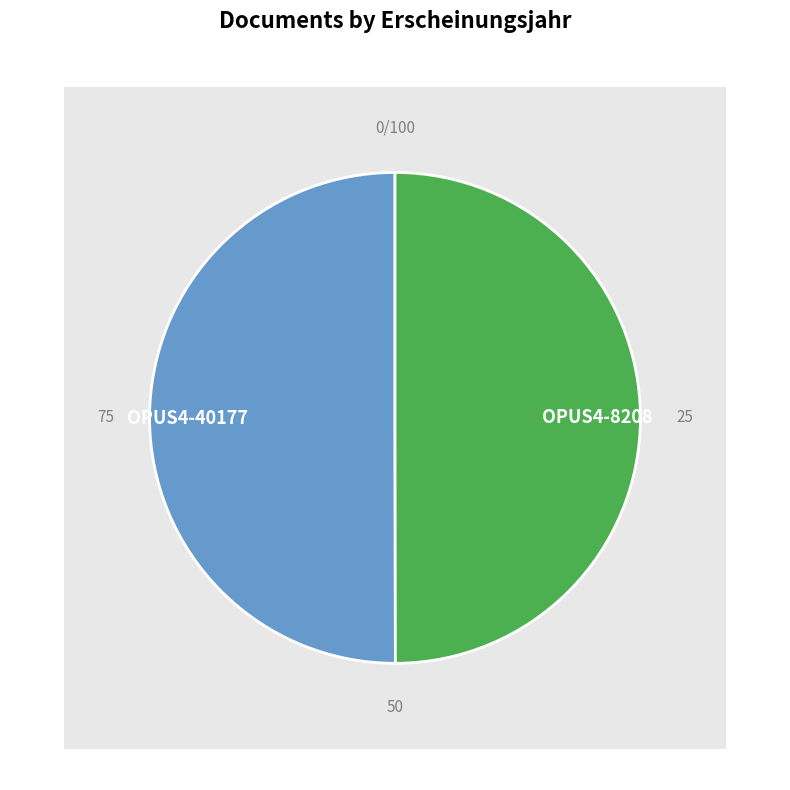

Which slice is the smallest?

OPUS4-8208